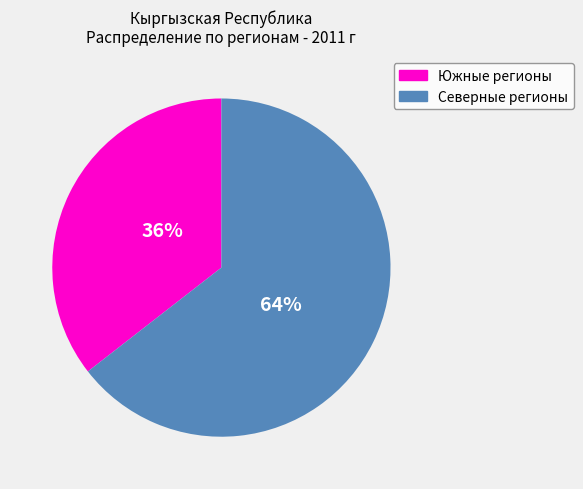

Is there any slice that represents more than half of the pie?

Yes